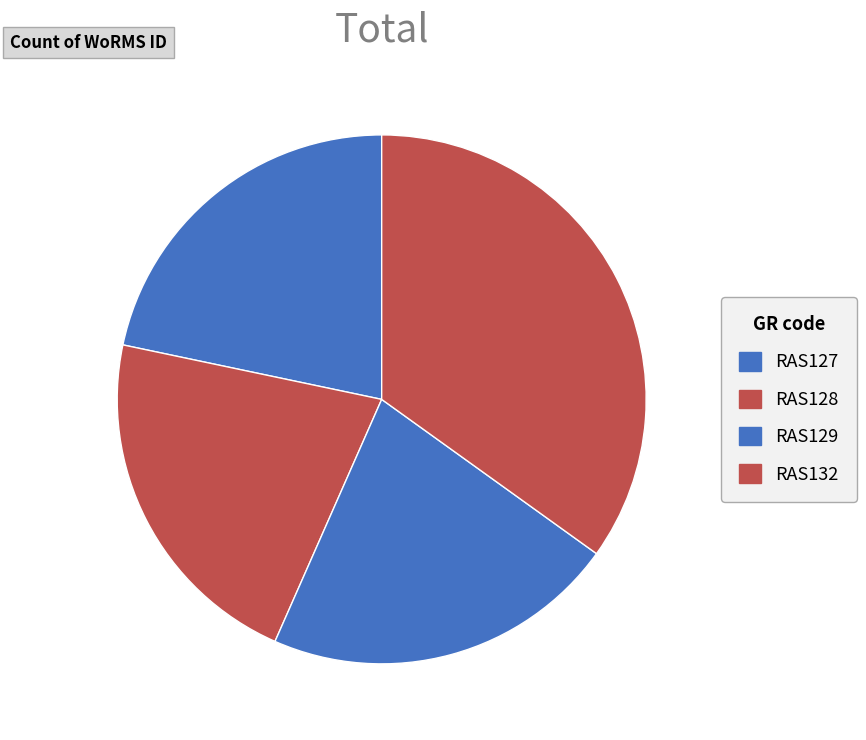

What percentage is NOT represented by RAS132?

65.1%